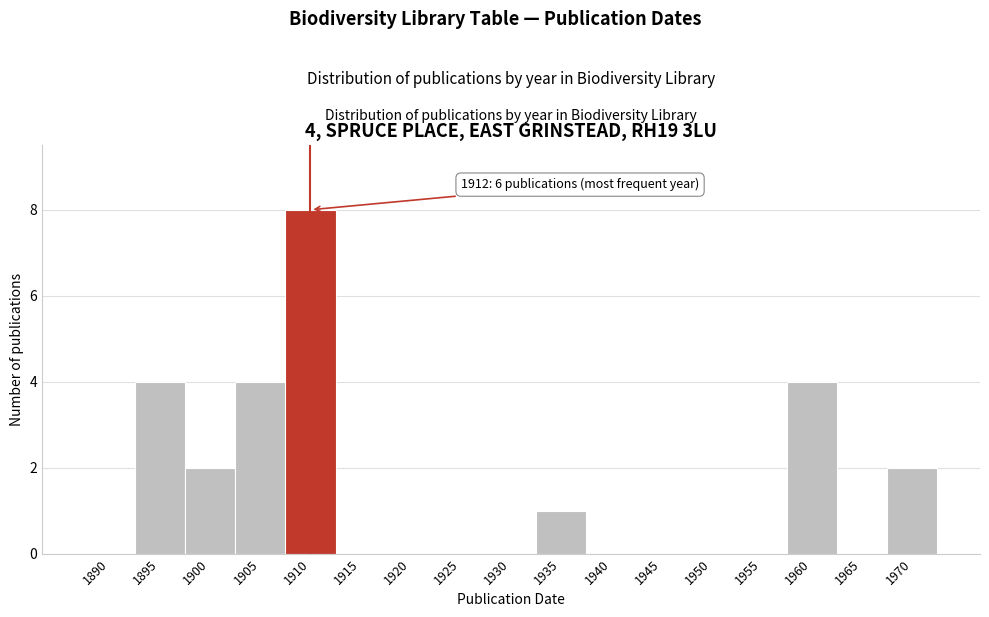

Reading right to left, list all the values displayed in this chart.

1970=2	1965=0	1960=4	1955=0	1950=0	1945=0	1940=0	1935=1	1930=0	1925=0	1920=0	1915=0	1910=8	1905=4	1900=2	1895=4	1890=0